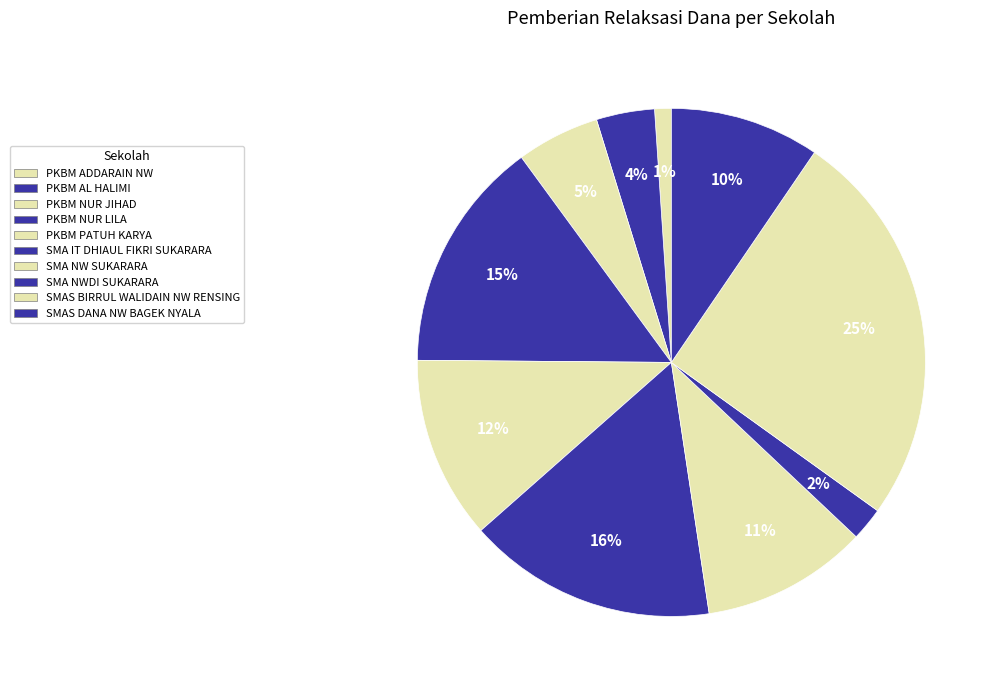

To the nearest percent, what is the average slice percentage?

10%